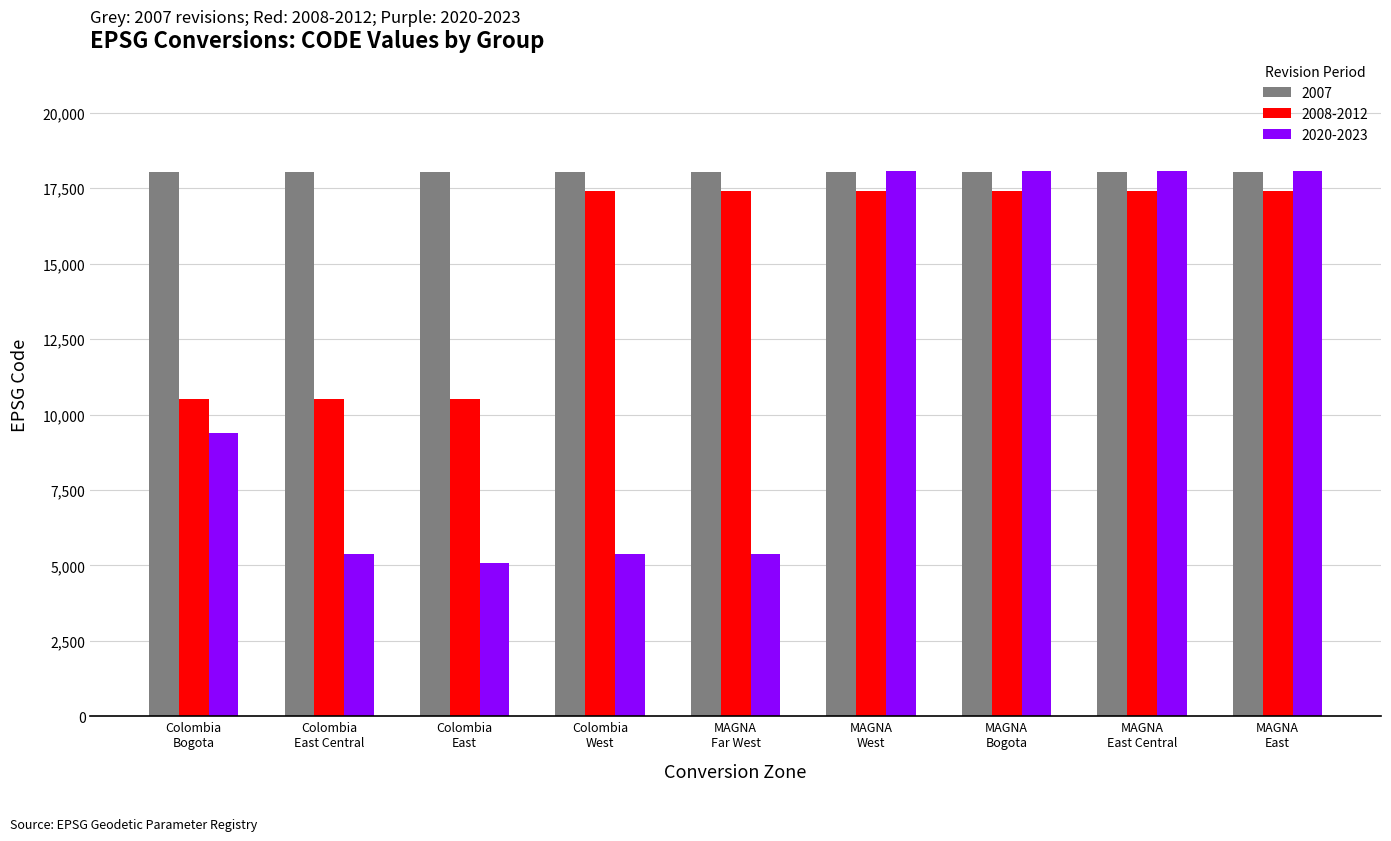

What is the smallest value displayed?

5068